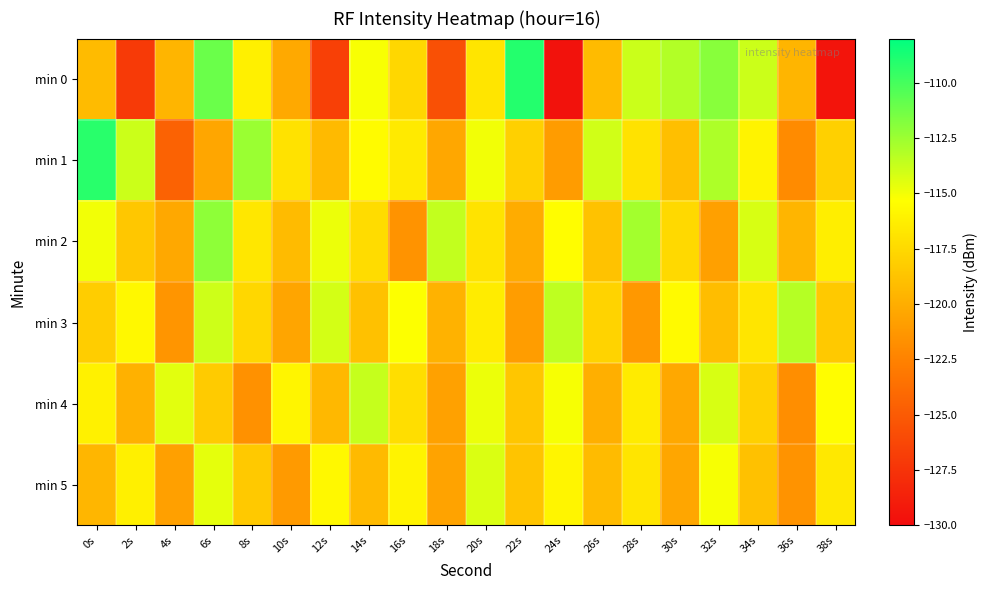

Reading left to right, list all the values displayed in this chart.

min 0: 0s=-119.2	2s=-127.0	4s=-119.5	6s=-111.1	8s=-116.2	10s=-120.3	12s=-126.7	14s=-115.1	16s=-117.6	18s=-125.6	20s=-116.8	22s=-109.0	24s=-129.7	26s=-119.2	28s=-113.8	30s=-113.2	32s=-111.9	34s=-113.9	36s=-119.6	38s=-129.5
min 1: 0s=-109.2	2s=-113.9	4s=-124.5	6s=-120.4	8s=-112.5	10s=-117.0	12s=-119.3	14s=-115.5	16s=-116.5	18s=-120.4	20s=-115.0	22s=-118.0	24s=-121.0	26s=-114.0	28s=-117.0	30s=-119.0	32s=-113.0	34s=-116.0	36s=-122.0	38s=-118.0
min 2: 0s=-115.0	2s=-118.5	4s=-120.3	6s=-112.1	8s=-116.7	10s=-119.2	12s=-114.8	14s=-117.3	16s=-121.5	18s=-113.6	20s=-116.9	22s=-120.1	24s=-115.4	26s=-118.8	28s=-112.7	30s=-117.5	32s=-120.8	34s=-114.2	36s=-119.6	38s=-116.3
min 3: 0s=-118.2	2s=-115.7	4s=-121.4	6s=-113.9	8s=-117.6	10s=-120.5	12s=-114.1	14s=-118.9	16s=-115.3	18s=-119.7	20s=-116.4	22s=-120.9	24s=-113.5	26s=-117.8	28s=-121.2	30s=-115.6	32s=-119.1	34s=-116.8	36s=-113.2	38s=-118.4
min 4: 0s=-116.1	2s=-119.8	4s=-114.5	6s=-118.3	8s=-121.6	10s=-115.9	12s=-119.4	14s=-113.7	16s=-117.2	18s=-120.7	20s=-114.8	22s=-118.6	24s=-115.1	26s=-119.9	28s=-116.5	30s=-120.3	32s=-114.2	34s=-118.0	36s=-121.8	38s=-115.4
min 5: 0s=-119.5	2s=-116.2	4s=-120.8	6s=-114.6	8s=-118.4	10s=-121.1	12s=-115.7	14s=-119.3	16s=-116.0	18s=-120.6	20s=-114.3	22s=-118.7	24s=-115.9	26s=-119.2	28s=-116.8	30s=-120.4	32s=-115.1	34s=-118.9	36s=-121.5	38s=-116.6